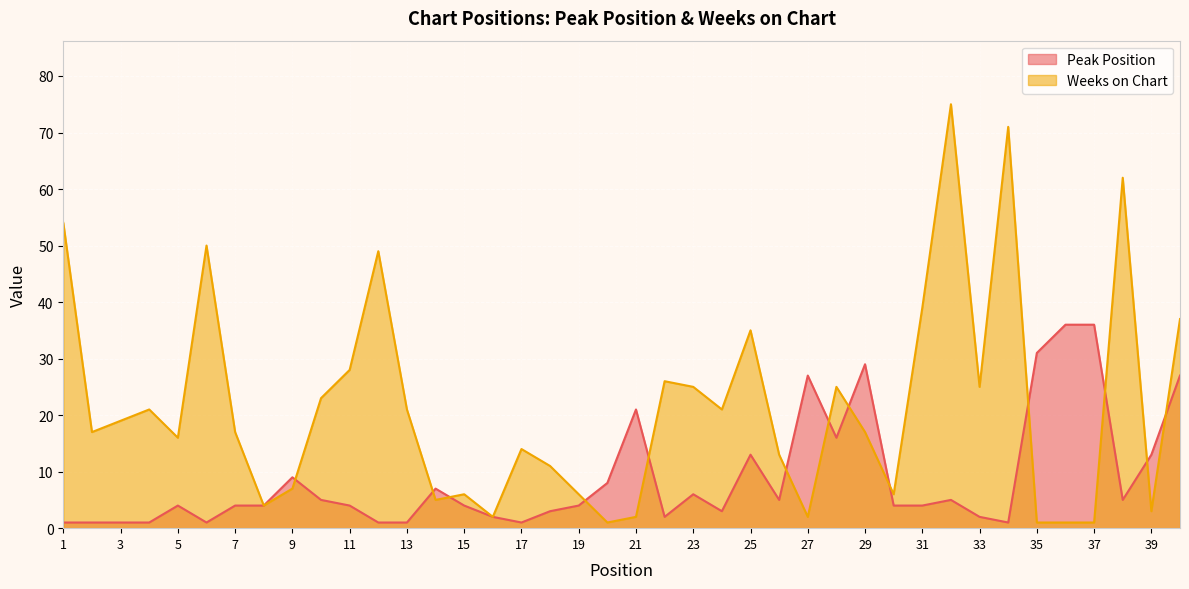

True or false: Weeks on Chart has a value of 113 at 32.

False